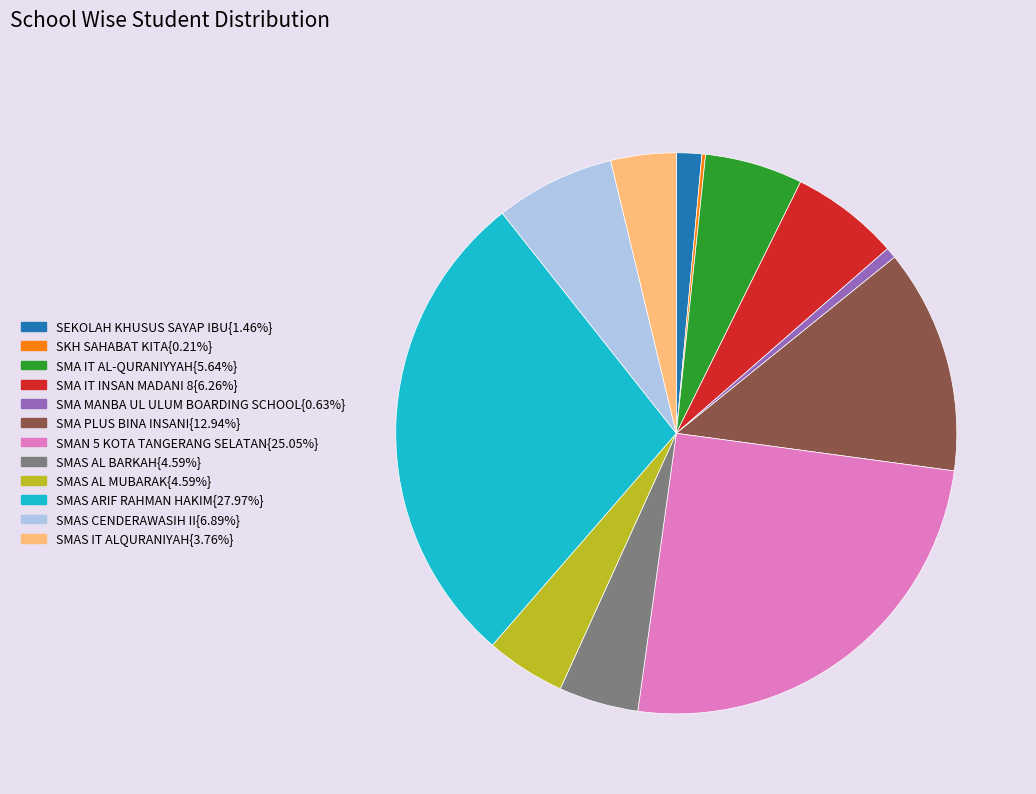

Is there a majority slice in this chart?

No